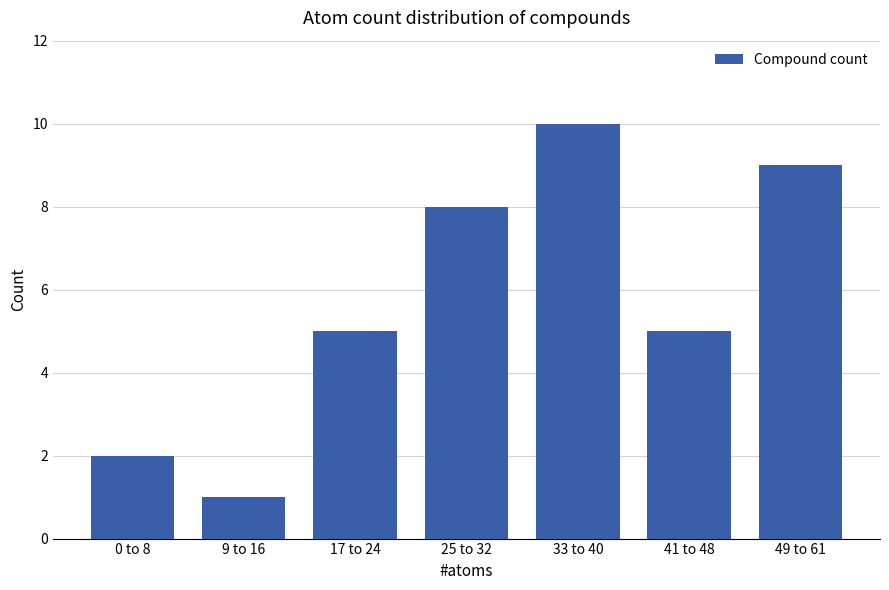

Approximately how many times larger is the value at 25 to 32 compared to 0 to 8?

4.0